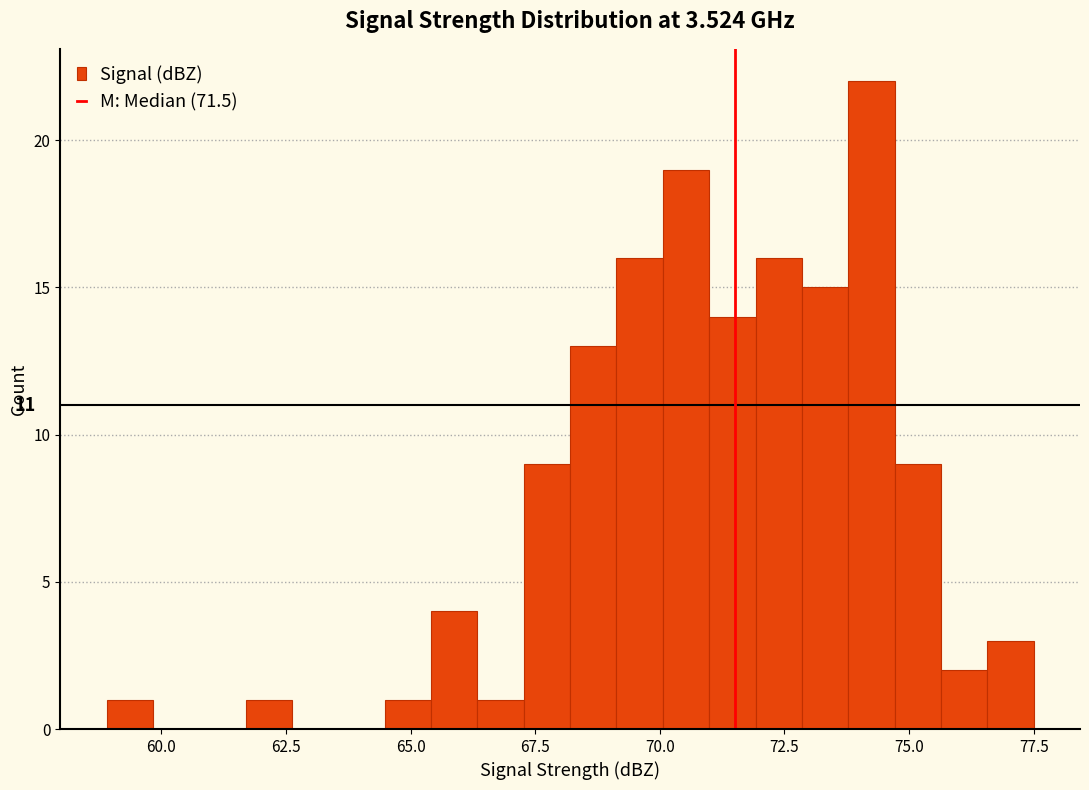

Around what value on the x-axis is the tallest bar? Give the approximate position of its centre, as read against the axis.

74.0